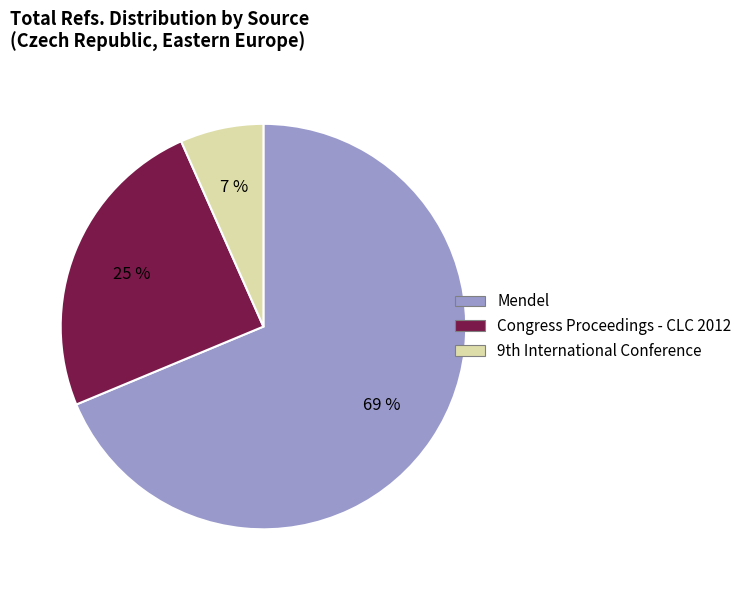

How many slices are in this pie chart?

3